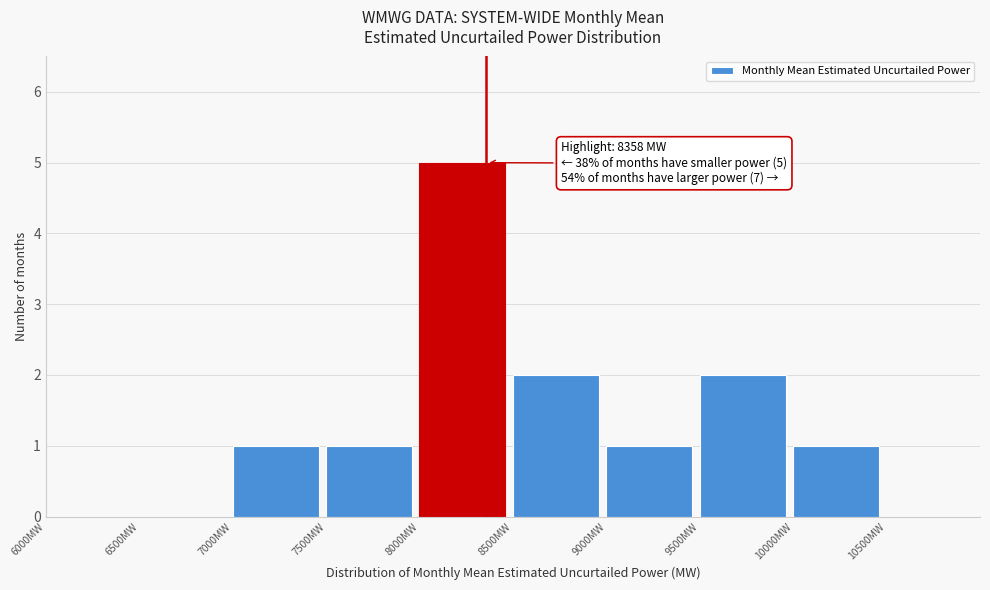

Which range on the x-axis has the tallest bar?

8000 to 8500